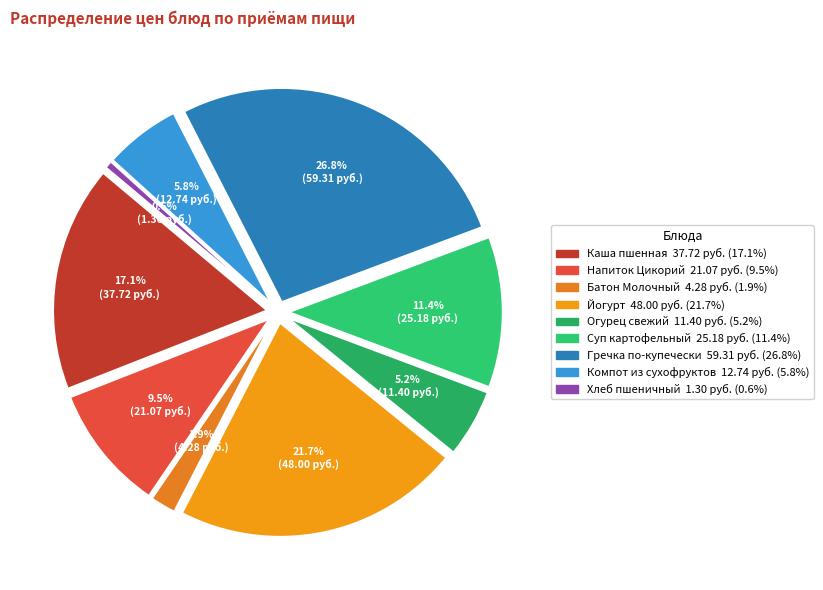

To the nearest percent, what is the difference between the Каша пшенная молочная с маслом and Батон Молочный slice percentages?

15%